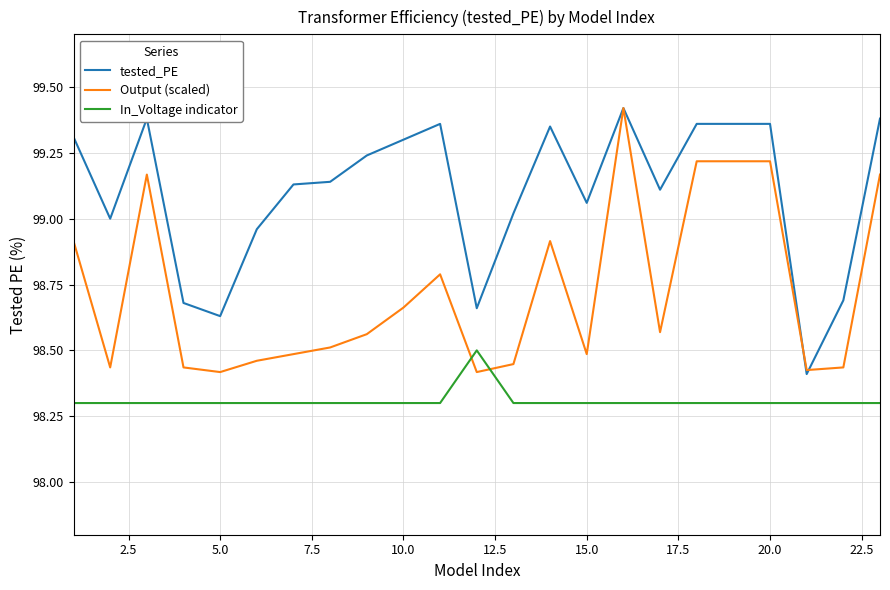

What is the minimum value shown in the chart?

98.3